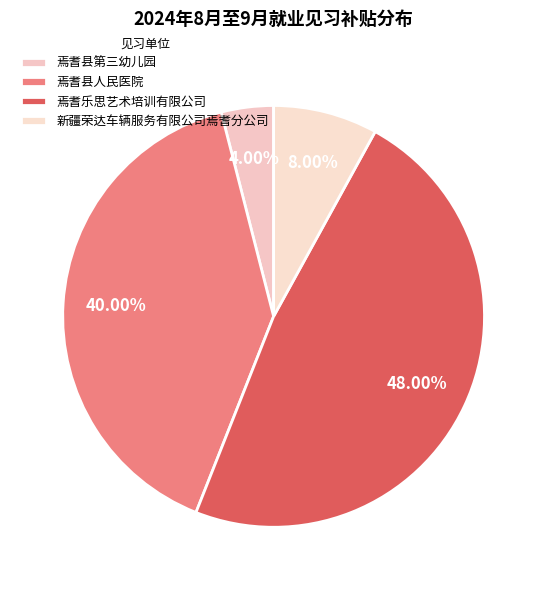

How many segments does this pie chart have?

4